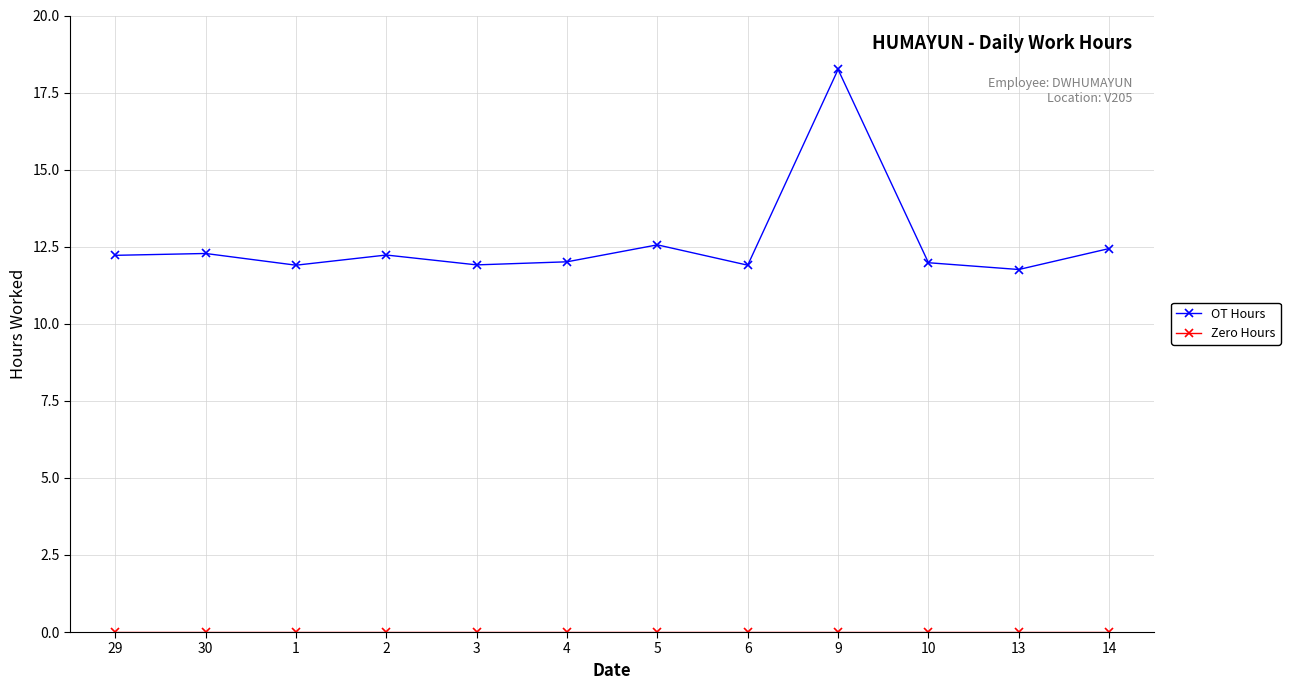

Read the OT Hours value at 4.

12.0